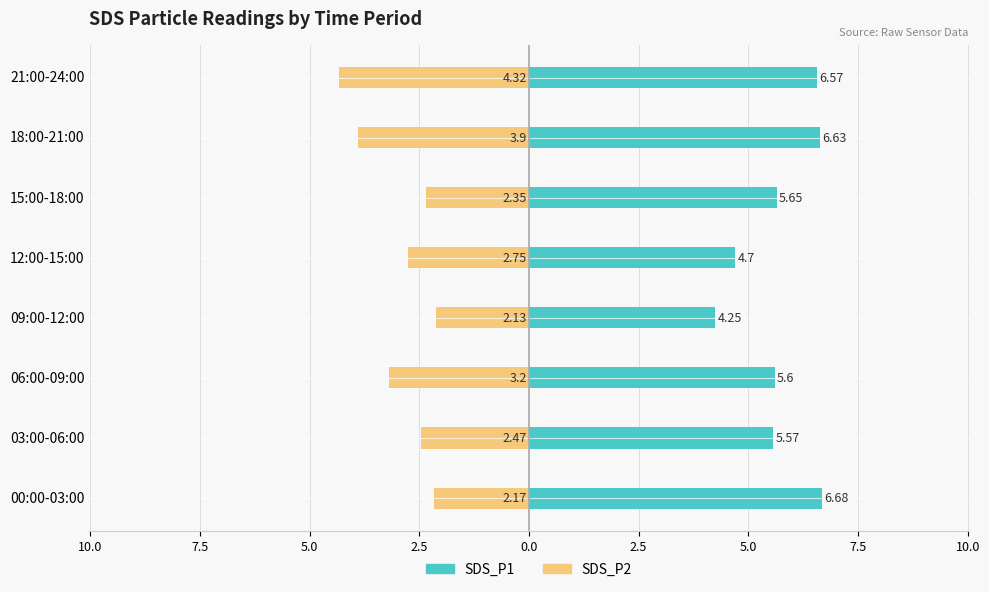

List the series in order of their peak value, lowest first.

SDS_P2, SDS_P1